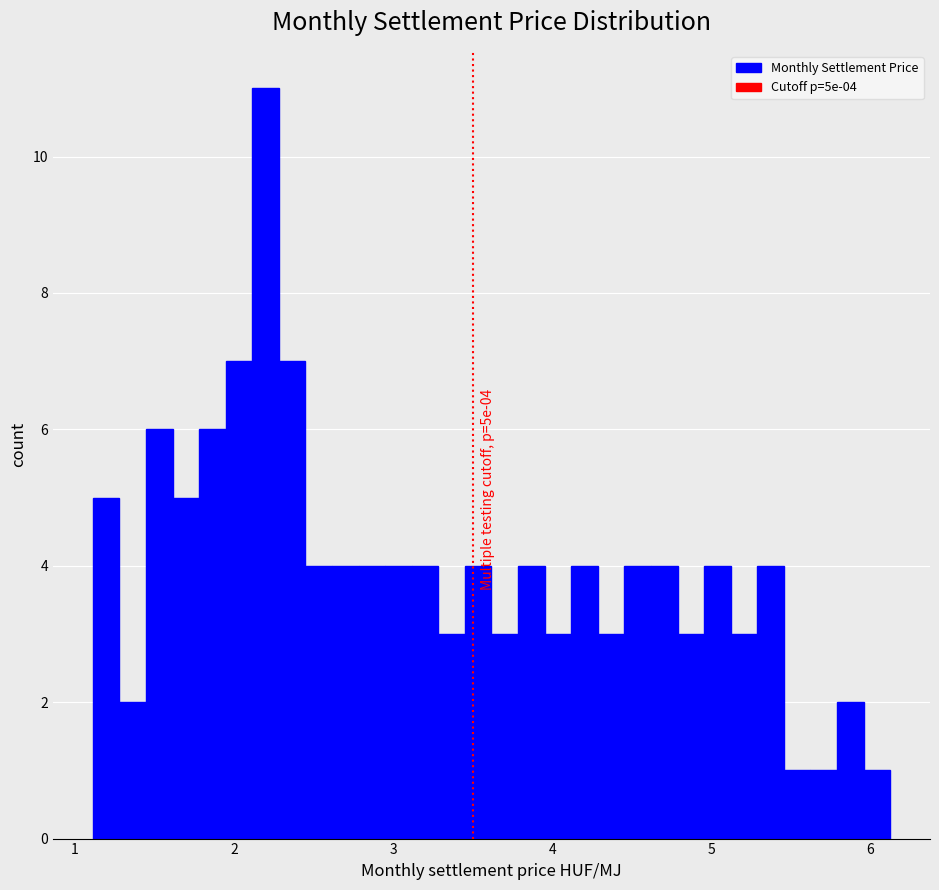

Around what value on the x-axis is the tallest bar? Give the approximate position of its centre, as read against the axis.

2.2